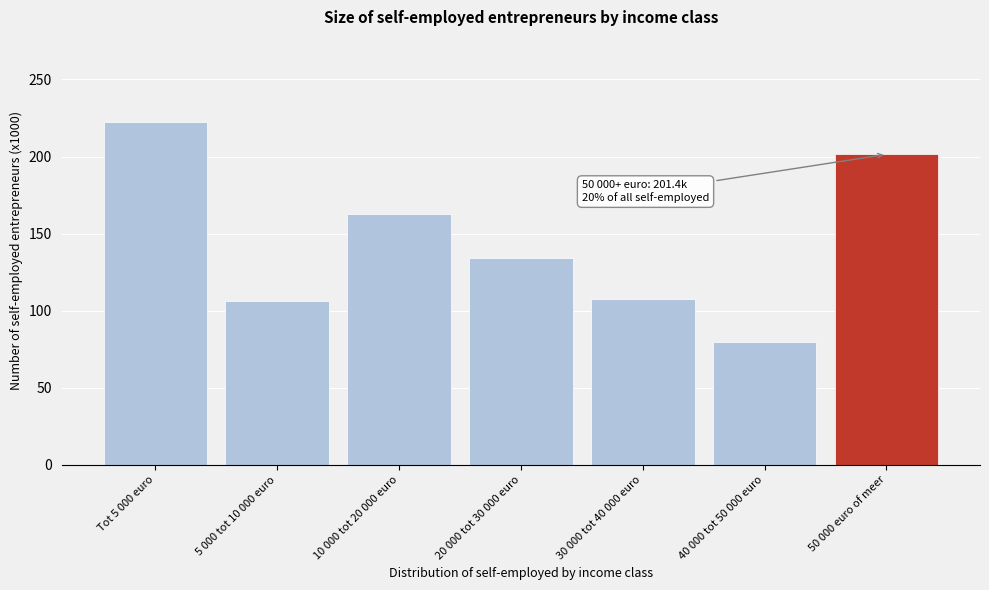

Reading right to left, extract all data points from this chart.

50 000 euro of meer=201.4	40 000 tot 50 000 euro=79.5	30 000 tot 40 000 euro=107.5	20 000 tot 30 000 euro=133.9	10 000 tot 20 000 euro=163.0	5 000 tot 10 000 euro=106.0	Tot 5 000 euro=222.1